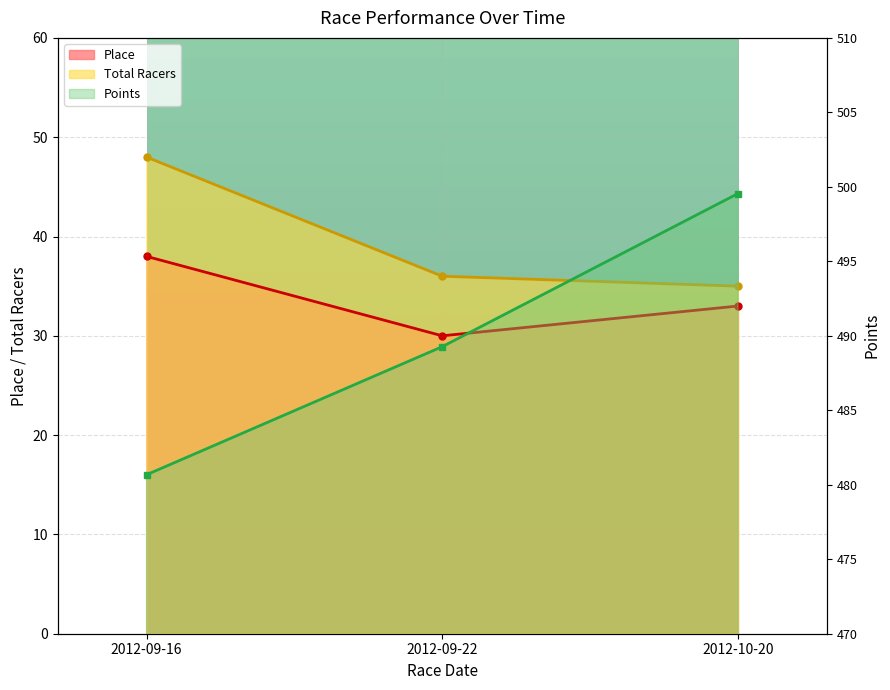

What position from the left is 2012-09-16?

1